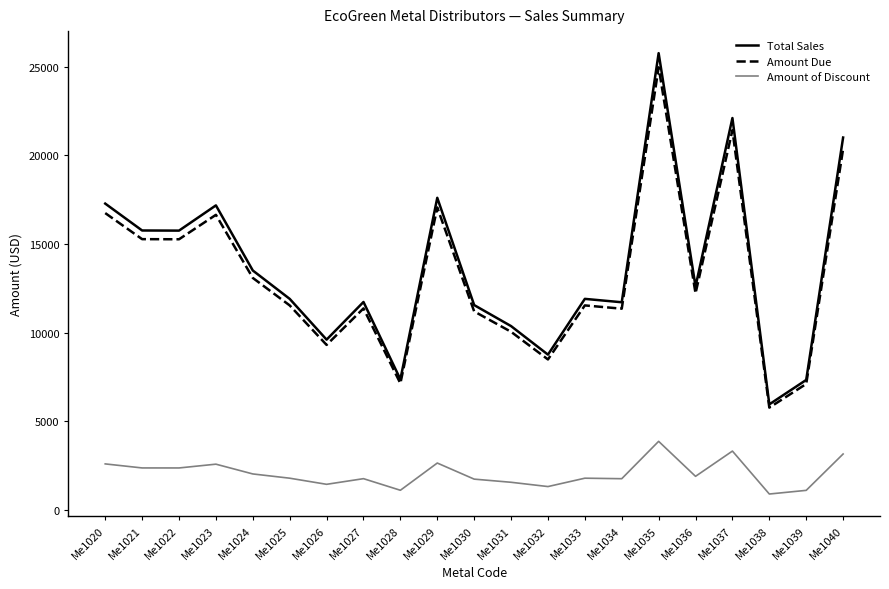

Rank the series by their maximum value, from lowest to highest.

Amount of Discount, Amount Due, Total Sales